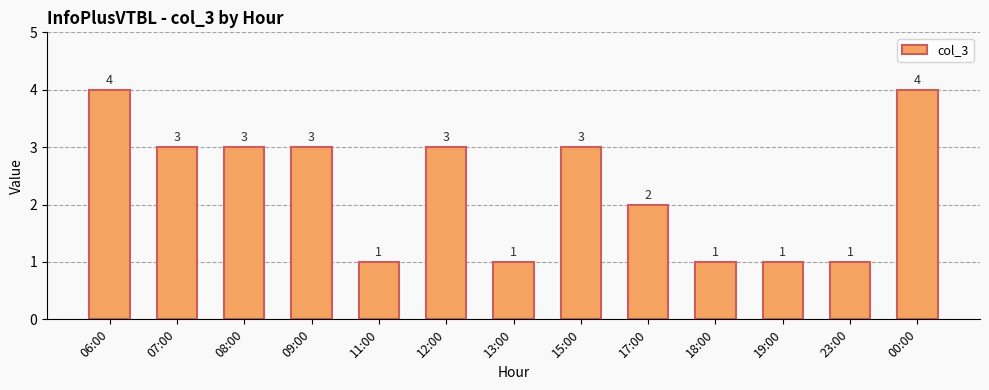

The chart shows a value of 1 at 19:00. True or false?

True